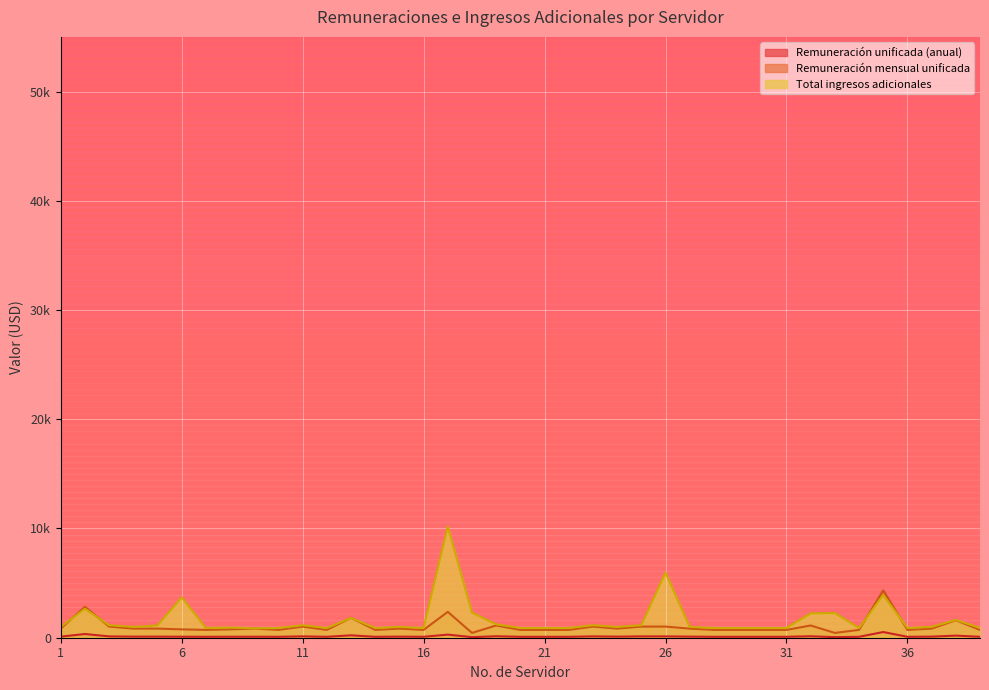

At which label does Total ingresos adicionales first exceed 990?

1